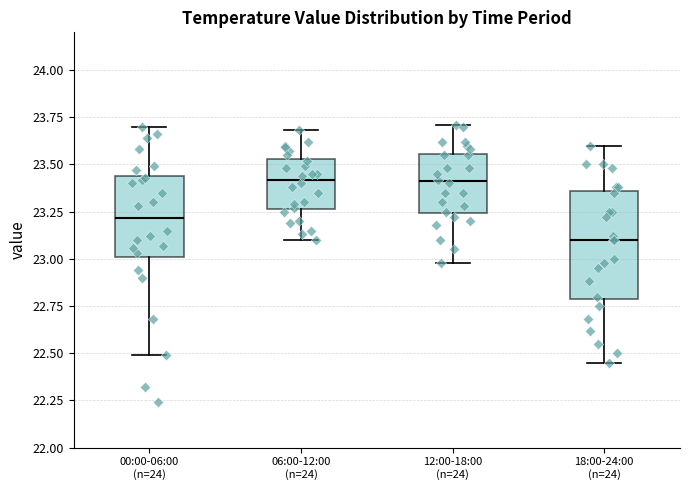

Where does the median line of the box for 18:00-24:00 (n=24) sit on the y-axis? The values are not printed on the chart, so give them approximately, as read against the axis.

23.10